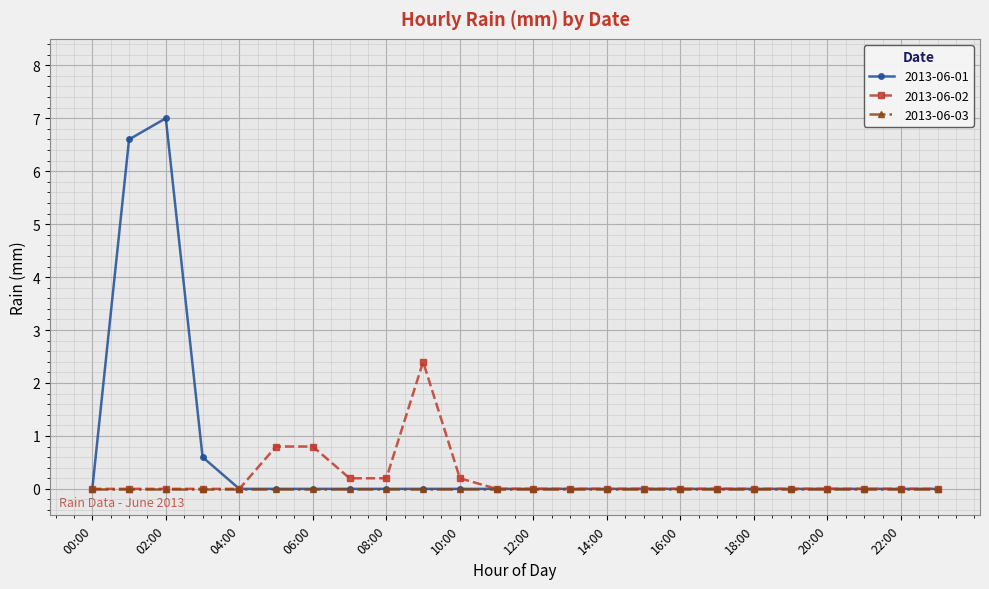

Which series has the largest total across all categories?

2013-06-01